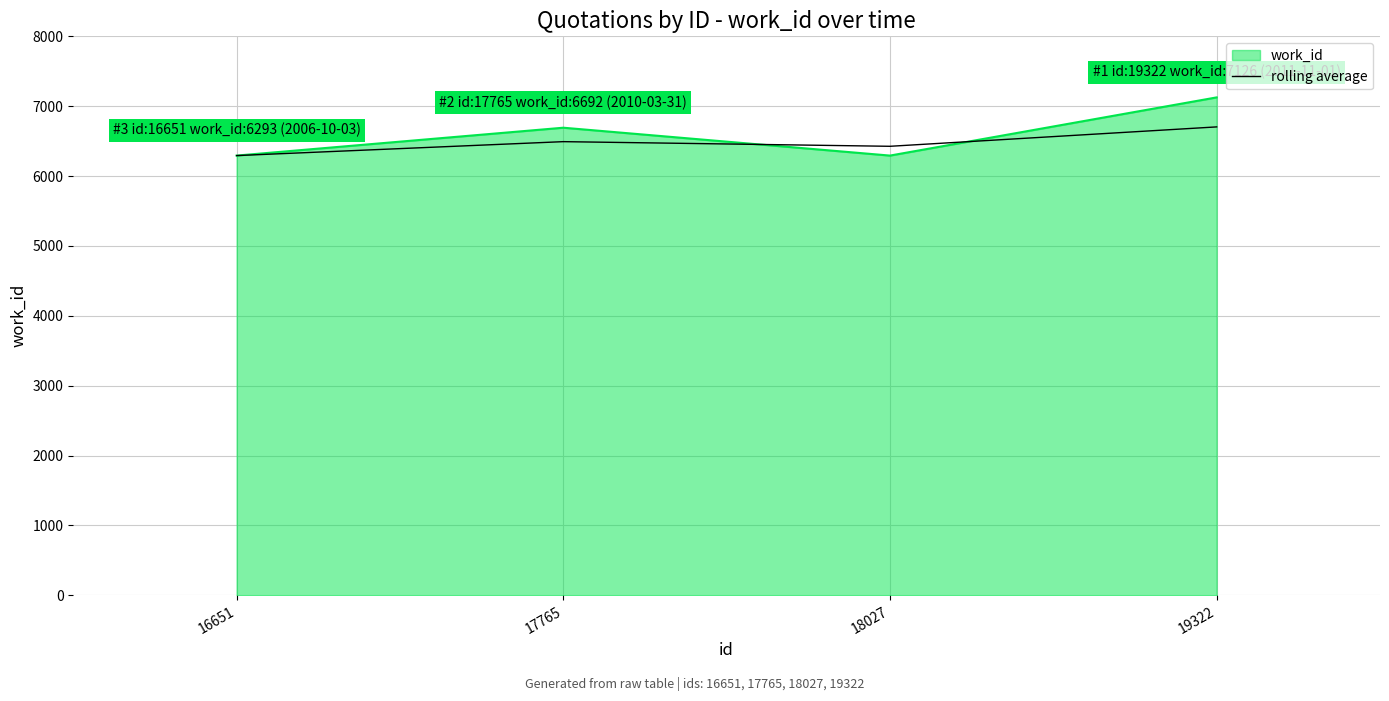

How many values in the work_id series are below 6692?

2